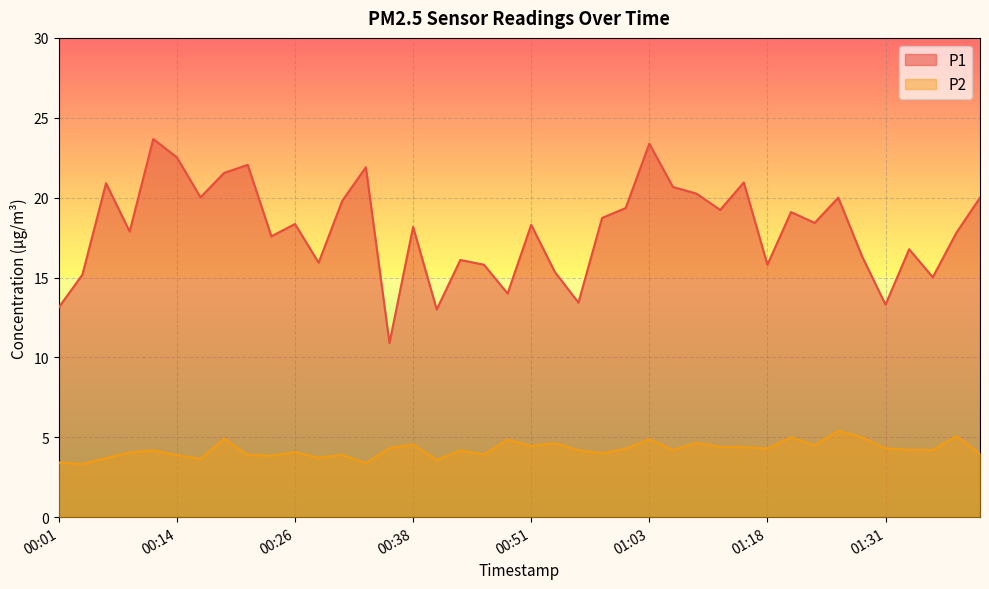

How many values in the P1 series exceed 18?

22